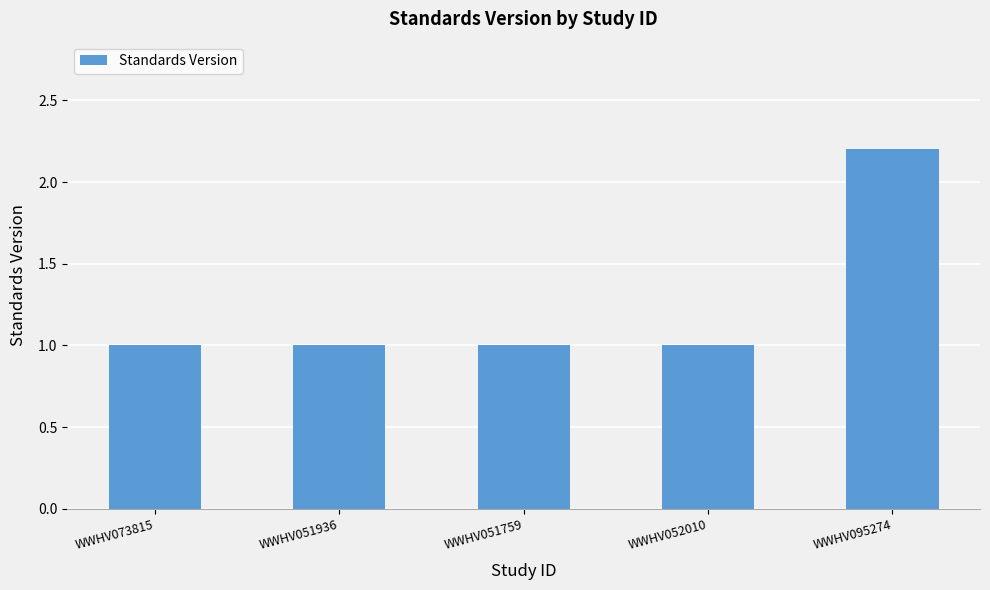

Reading right to left, list all the values displayed in this chart.

2.2	1.0	1.0	1.0	1.0